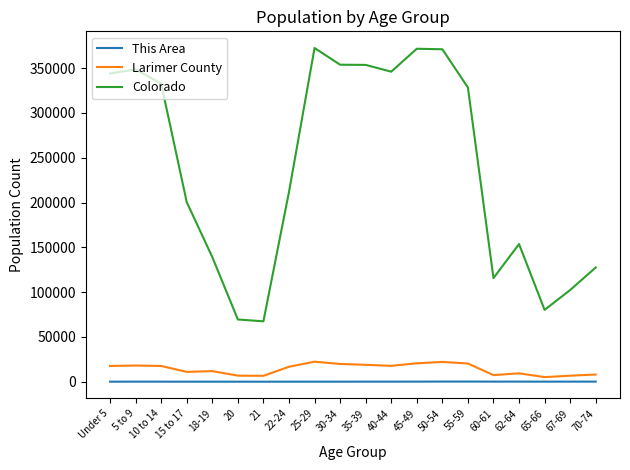

List the series in order of their peak value, lowest first.

This Area, Larimer County, Colorado